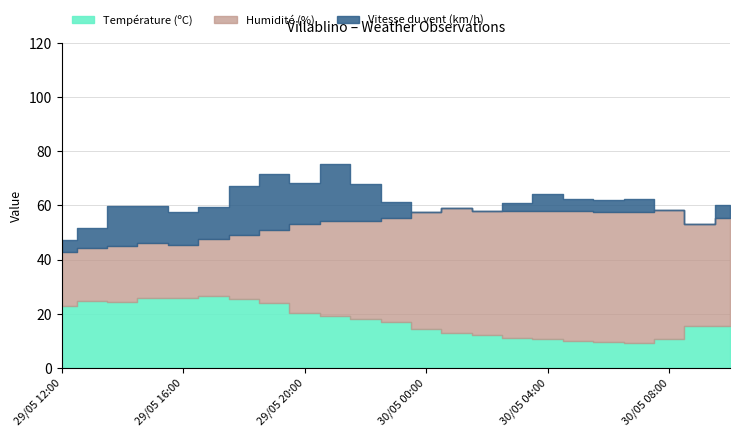

What is the sum of the Température (ºC) values at 29/05 17:00 and 29/05 19:00?

50.3